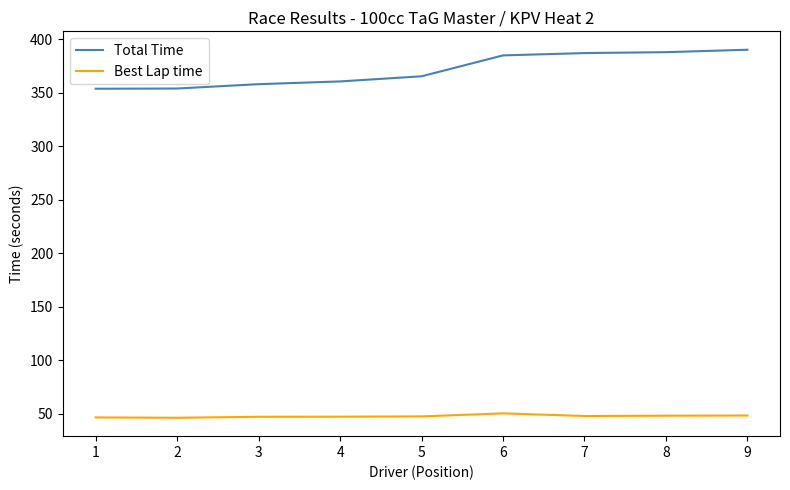

Is this an area chart (filled region under the line)?

No